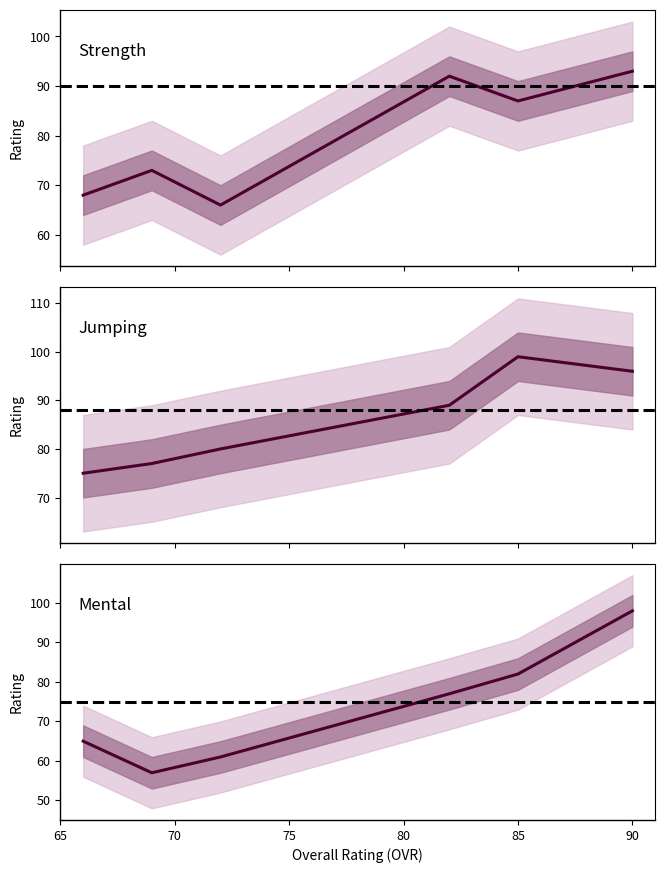

True or false: jumping has a value of 141 at 65.

False